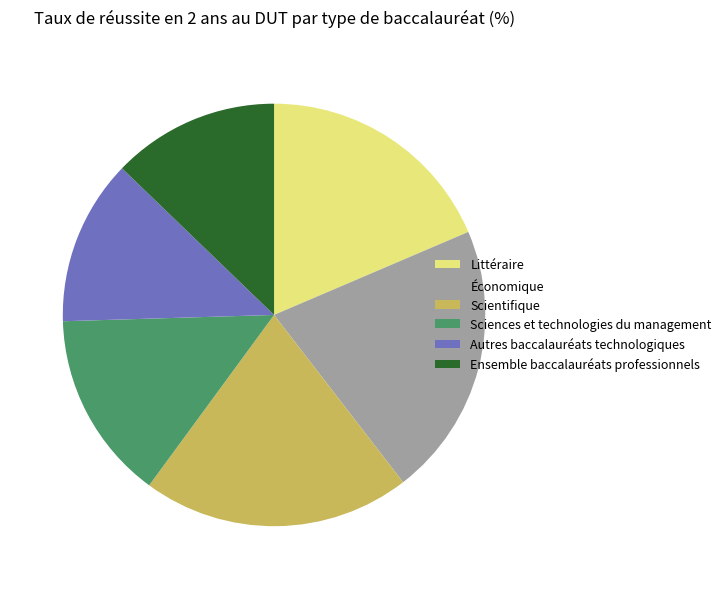

True or false: Ensemble baccalauréats professionnels accounts for 13% of the total.

True